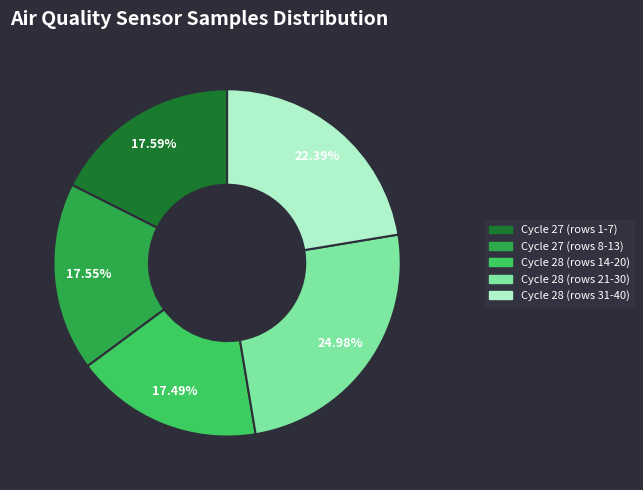

How many segments does this pie chart have?

5